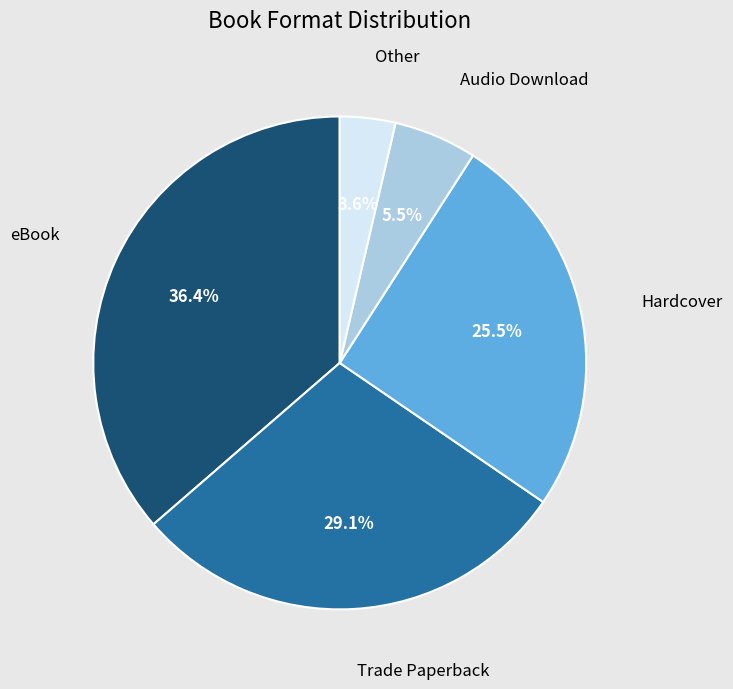

To the nearest percent, what is the difference between the largest and smallest slice percentages?

33%